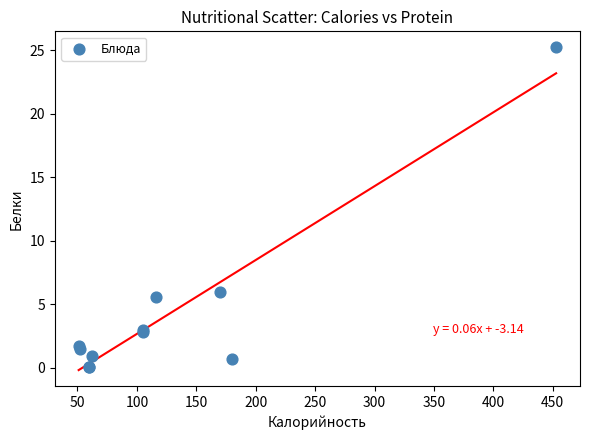

What Y value in the scatter plot is closest to 12?

6.0